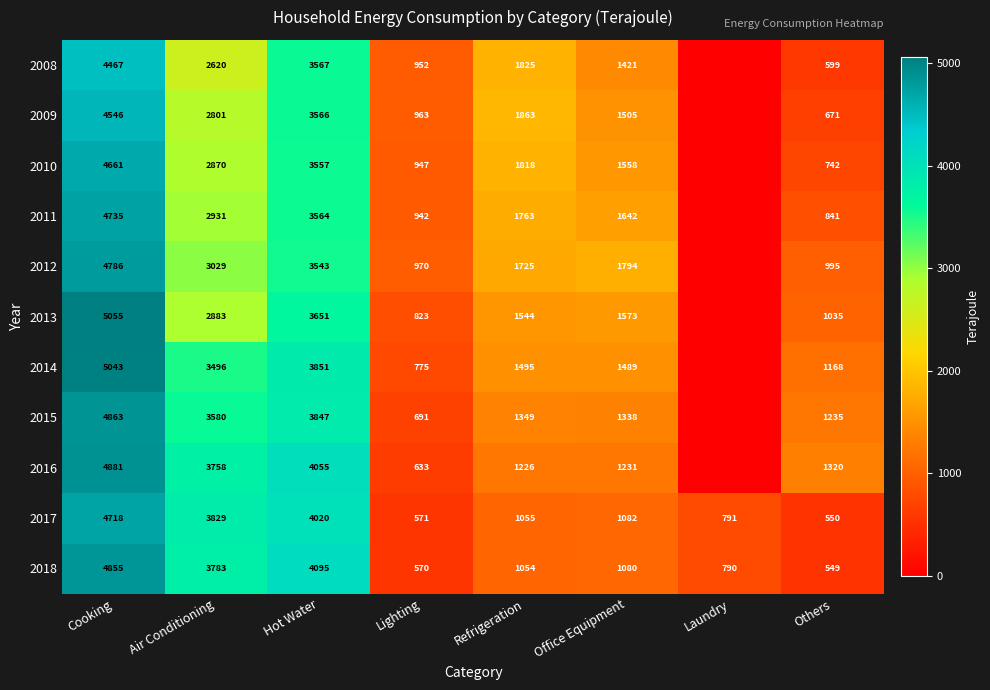

What is the sum of the 2009 values at Others and Office Equipment?

2176